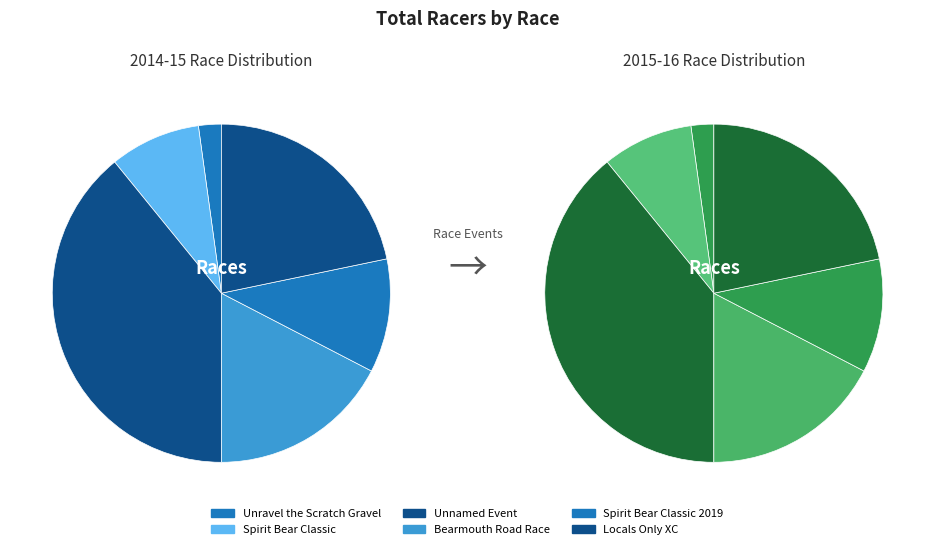

Is there a majority slice in this chart?

No